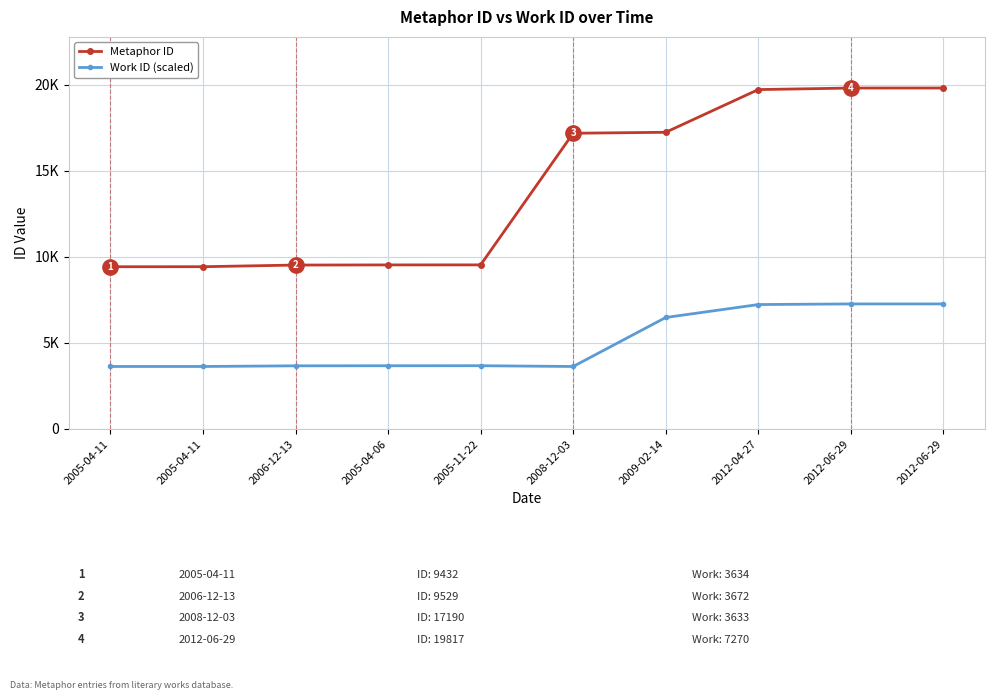

What is the maximum value for Metaphor ID?

19818